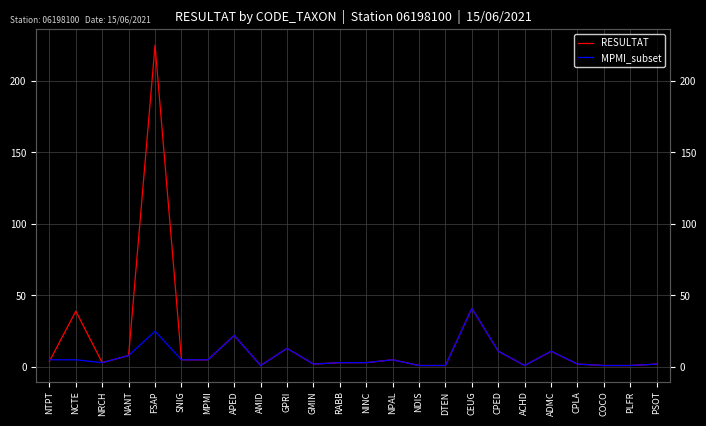

Reading left to right, what are all the values shown in this chart?

RESULTAT: 4	39	3	8	225	5	5	22	1	13	2	3	3	5	1	1	41	11	1	11	2	1	1	2
MPMI_subset: 5	5	3	8	25	5	5	22	1	13	2	3	3	5	1	1	41	11	1	11	2	1	1	2